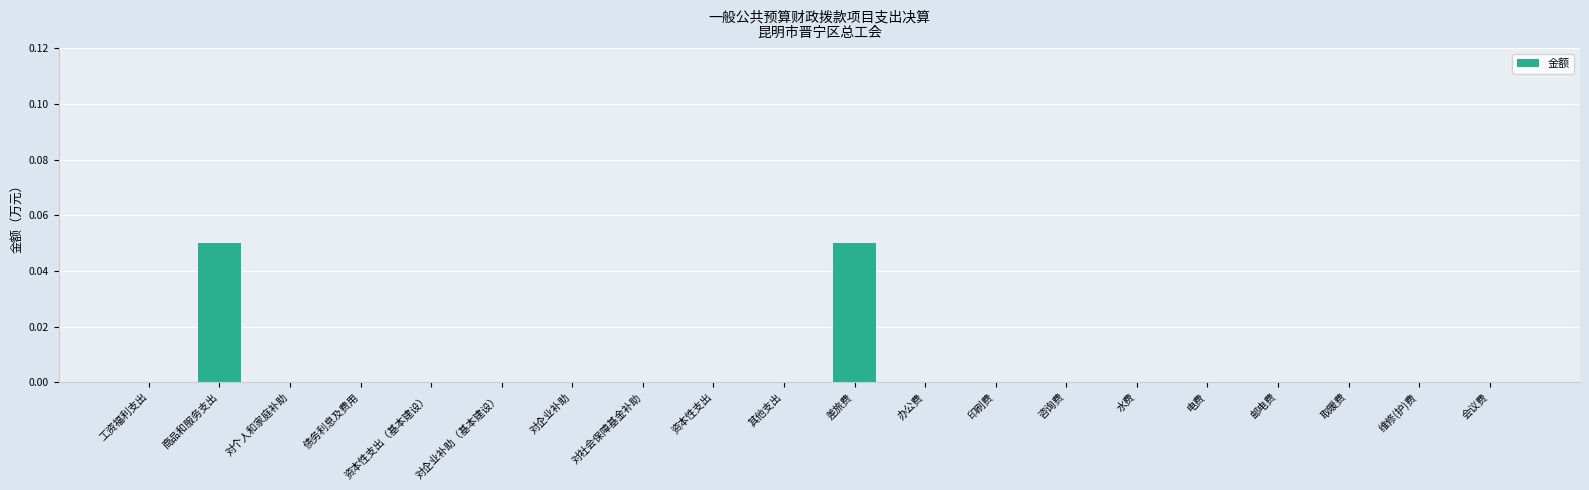

True or false: the data shows 0.0 at 对个人和家庭补助.

True